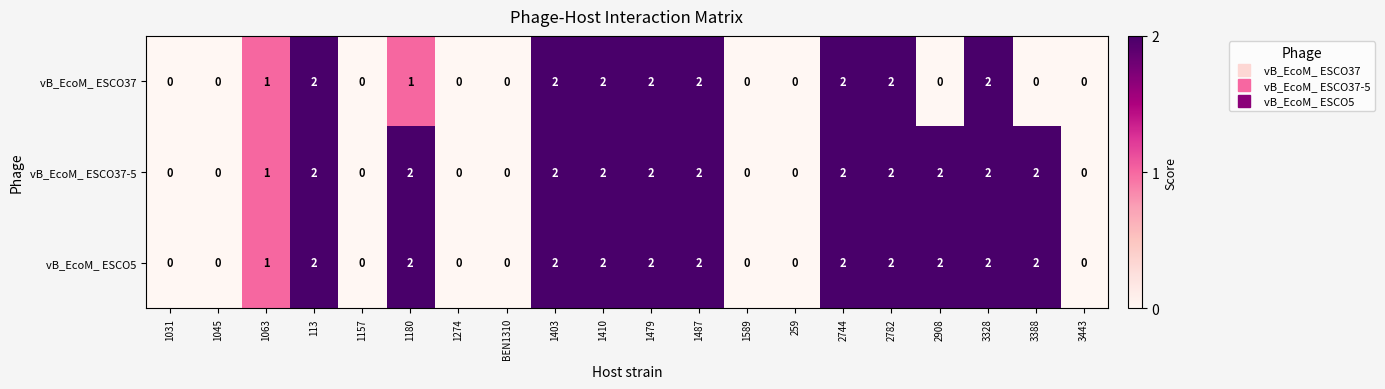

Is the value of vB_EcoM_ ESCO5 at 1063 greater than the value of vB_EcoM_ ESCO37-5 at 1403?

No